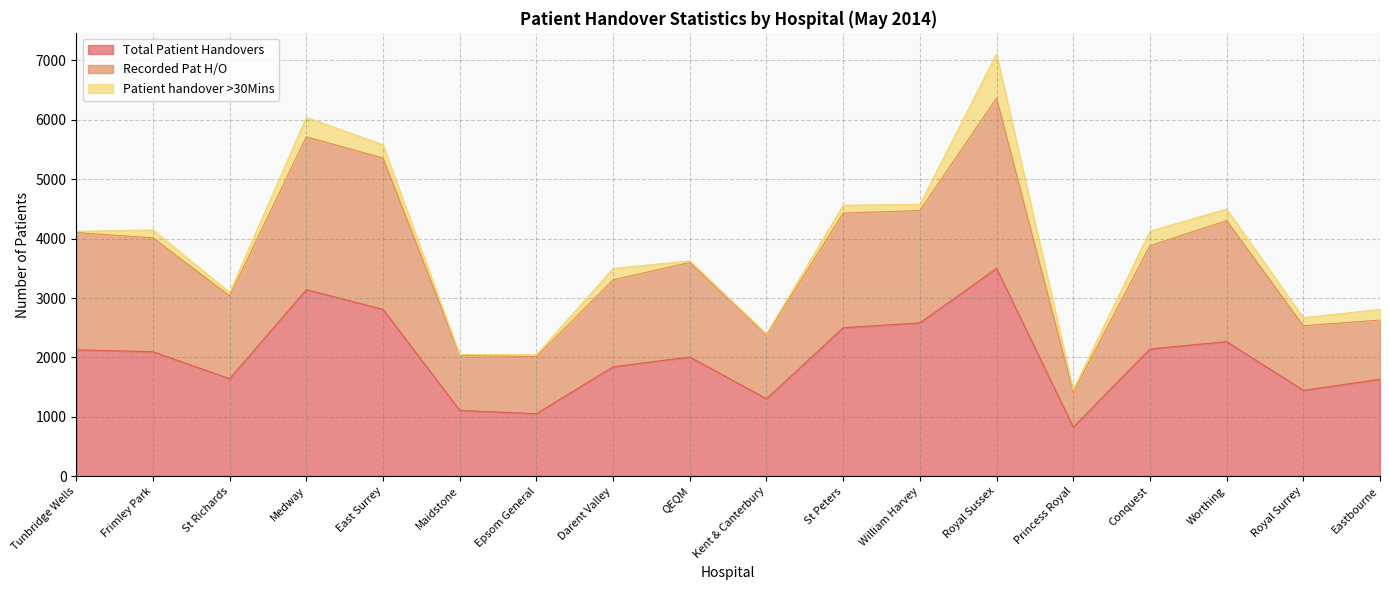

Is it true that Recorded Pat H/O equals 4013 at Frimley Park?

True